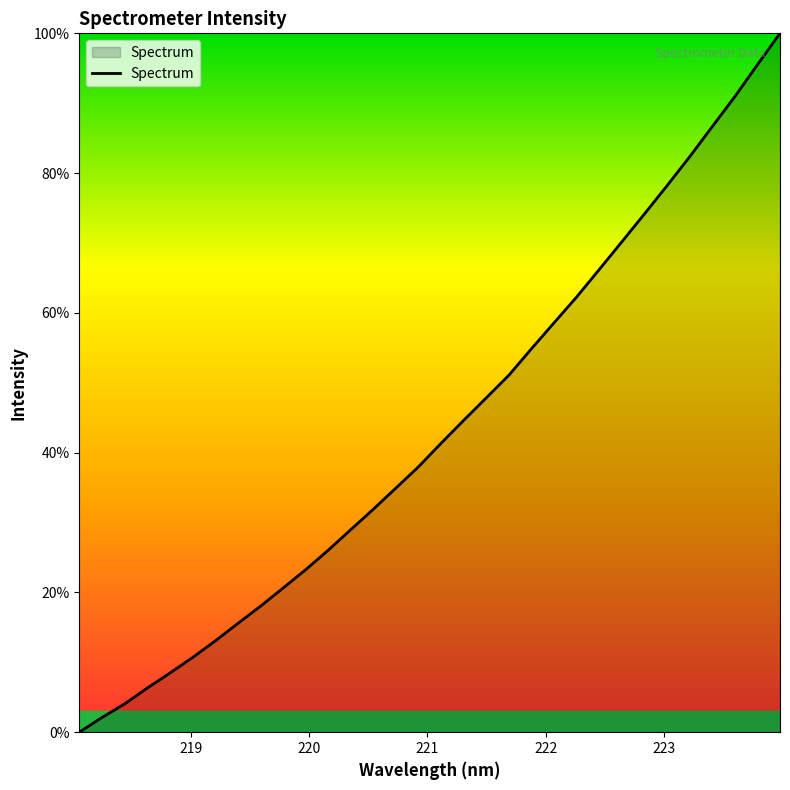

What is the difference between the maximum and minimum values?

100.0